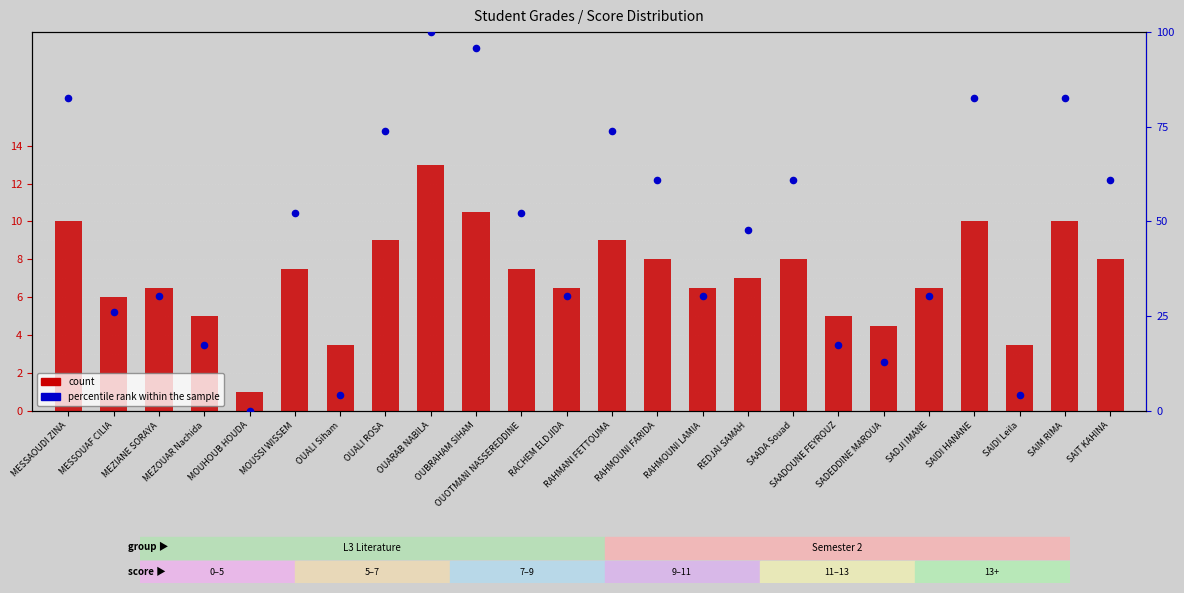

At which category is the sum across all series the highest?

OUARAB NABILA